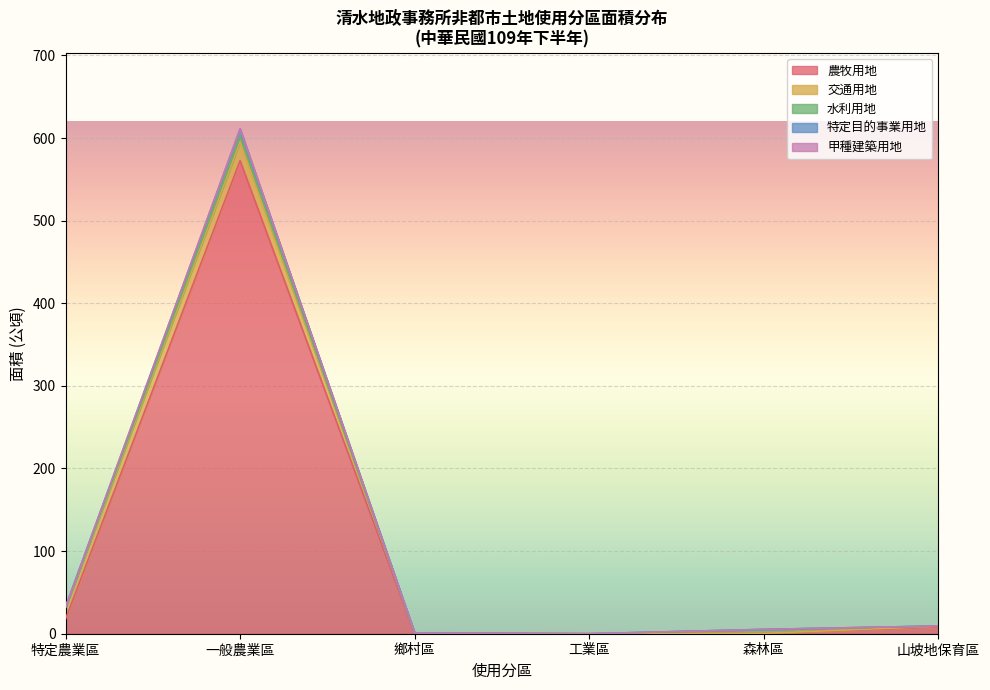

Is it true that 水利用地 equals 1.1 at 特定農業區?

False